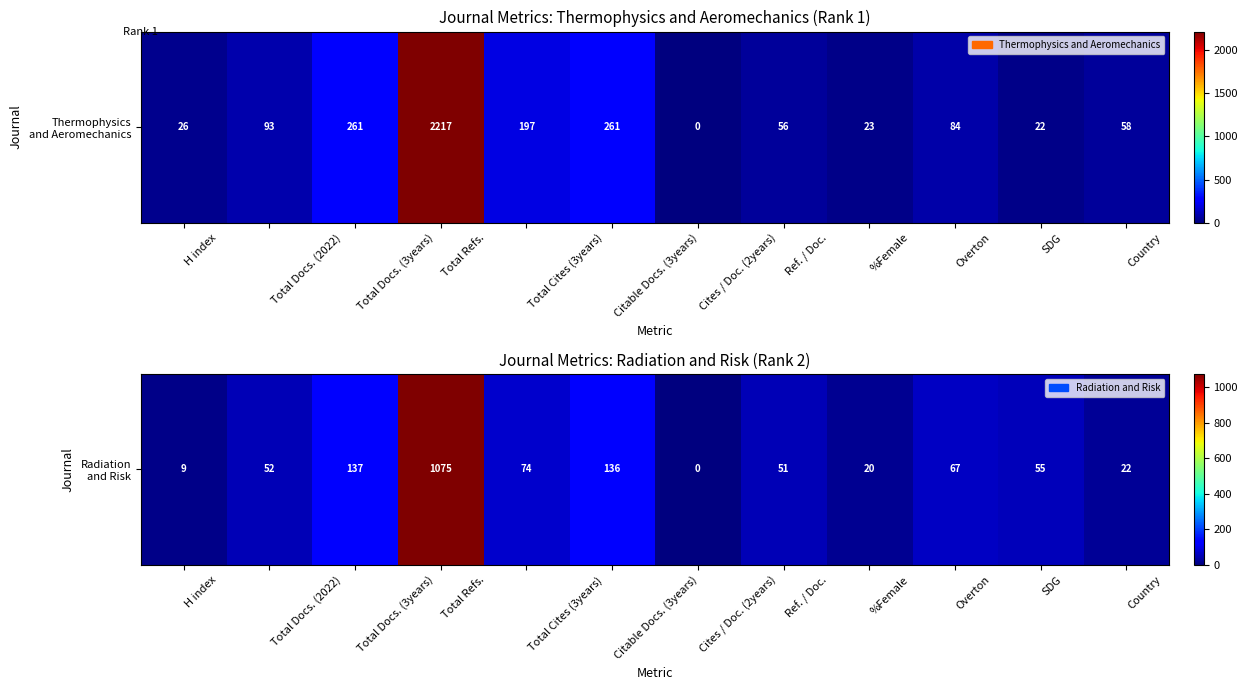

List the labels in order of value, largest first.

Total Refs., Total Docs. (3years), Citable Docs. (3years), Total Cites (3years), Overton, SDG, Total Docs. (2022), Ref. / Doc., Country, %Female, H index, Cites / Doc. (2years)